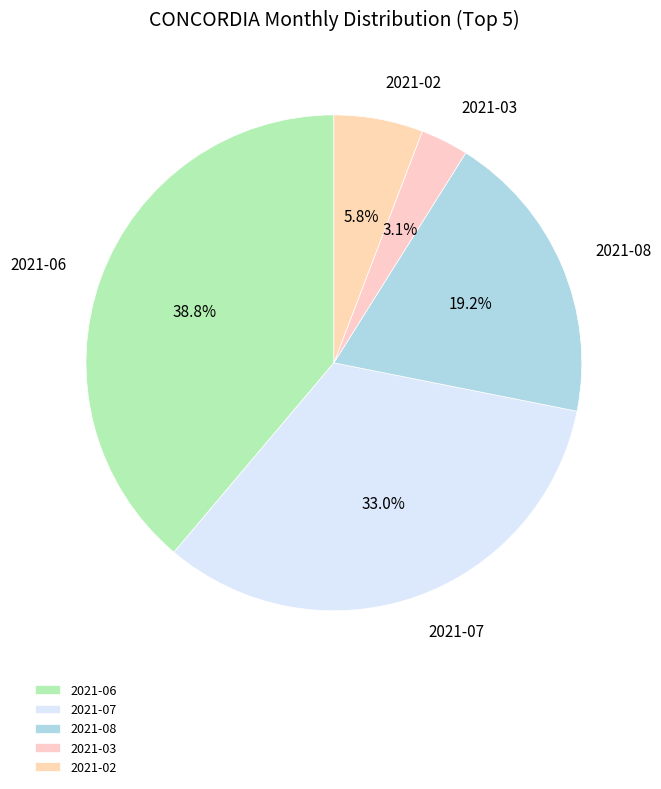

What percentage is the 2021-08 slice, to the nearest percent?

19%